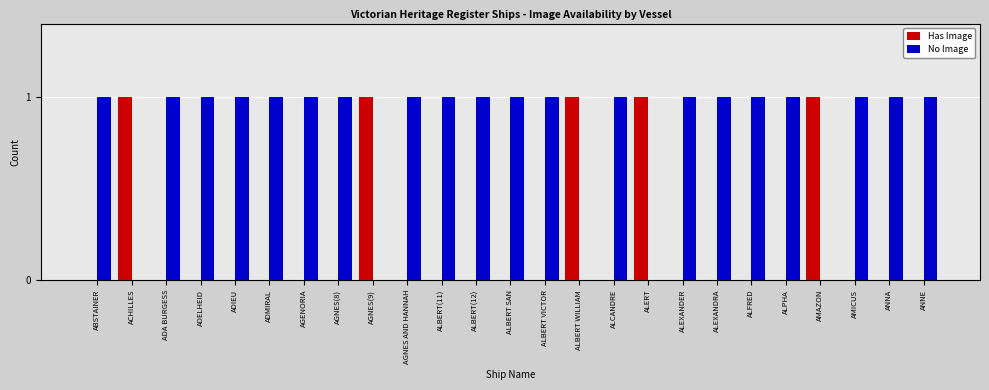

Is the value of No Image at ANNE greater than the value of Has Image at AGNES AND HANNAH?

Yes